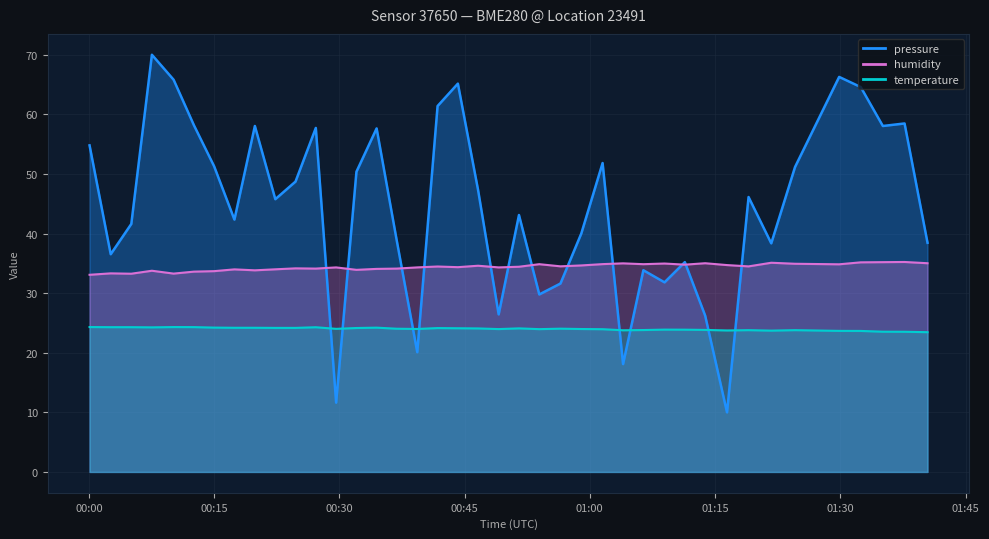

After their last crossing, which series has the higher values: humidity or pressure?

pressure